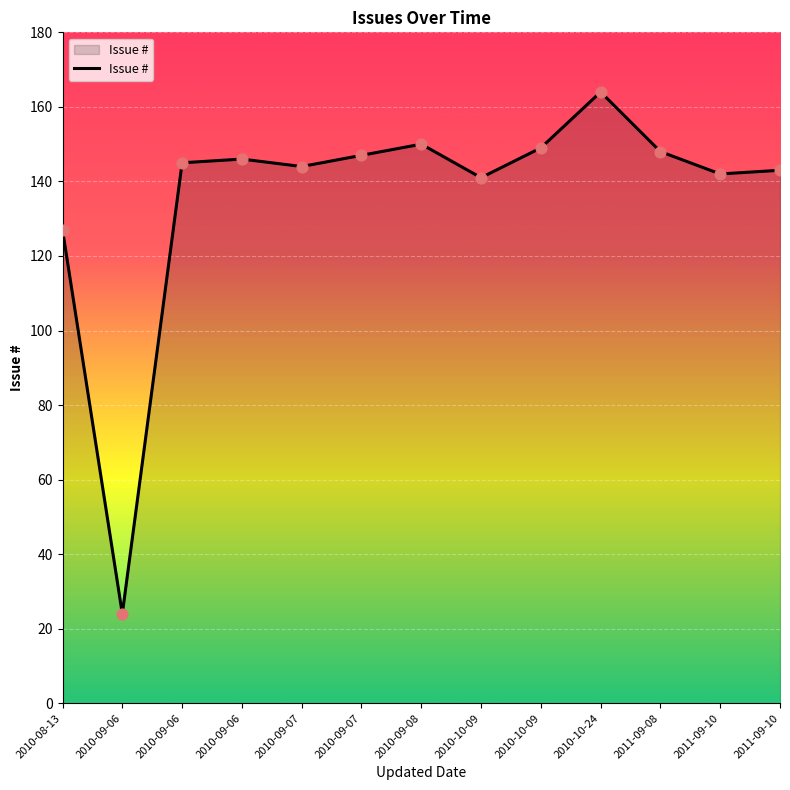

Which has a higher value, 2010-09-07 or 2011-09-08?

2011-09-08